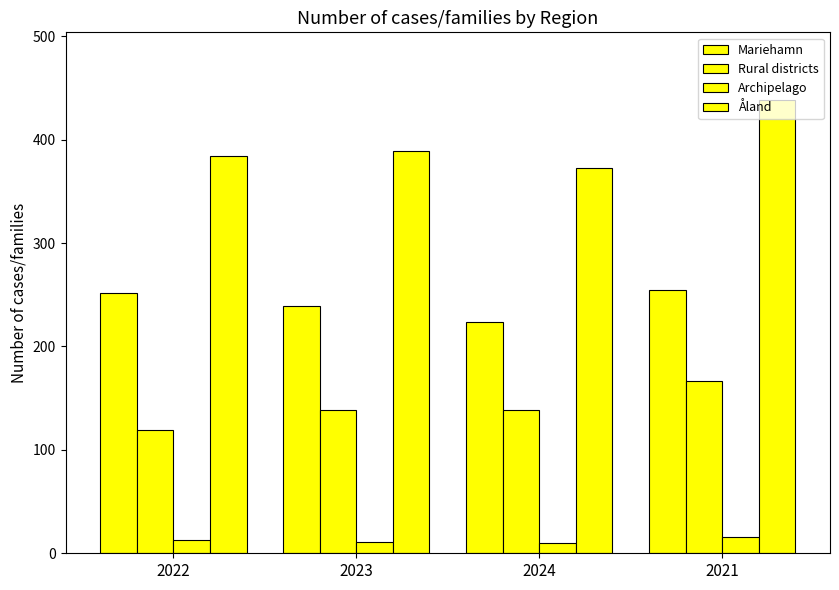

At which category does the chart reach its peak across all series?

2021